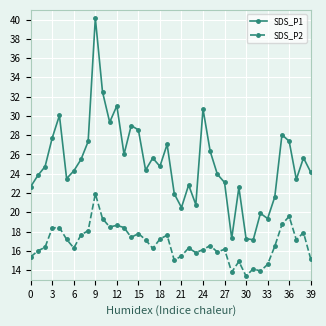

True or false: SDS_P2 and SDS_P1 cross at least once.

False